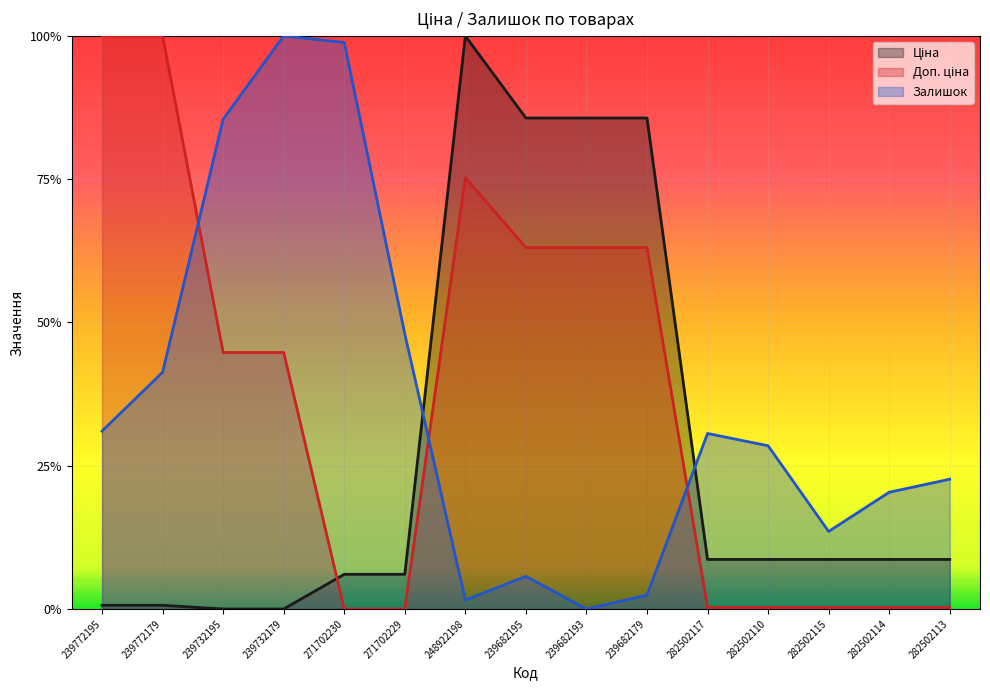

Which category has the lowest value across all series?

239732195